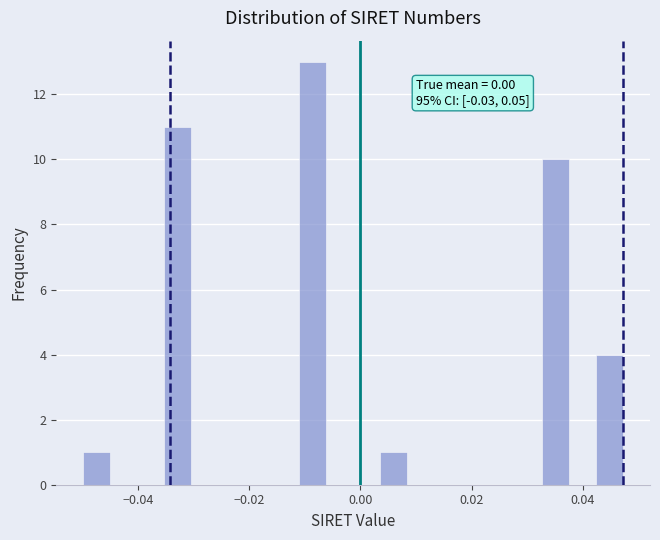

Read against the x-axis, roughly where is the centre of the tallest bar?

-0.008